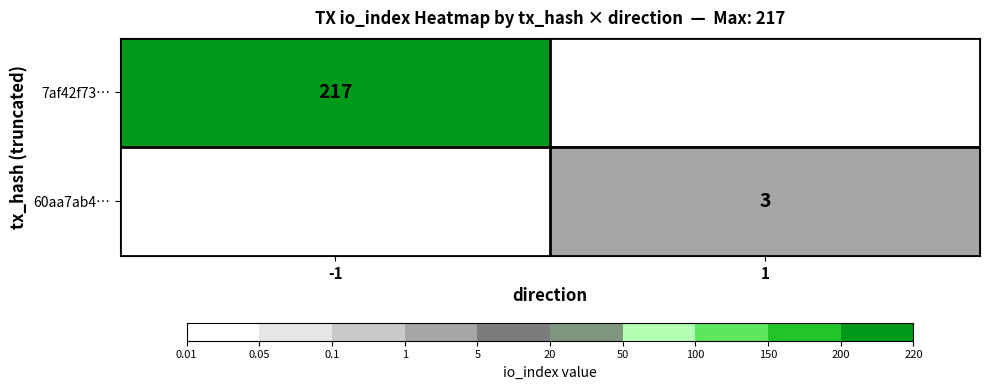

The value of 7af42f73… at -1 is 362.6. True or false?

False